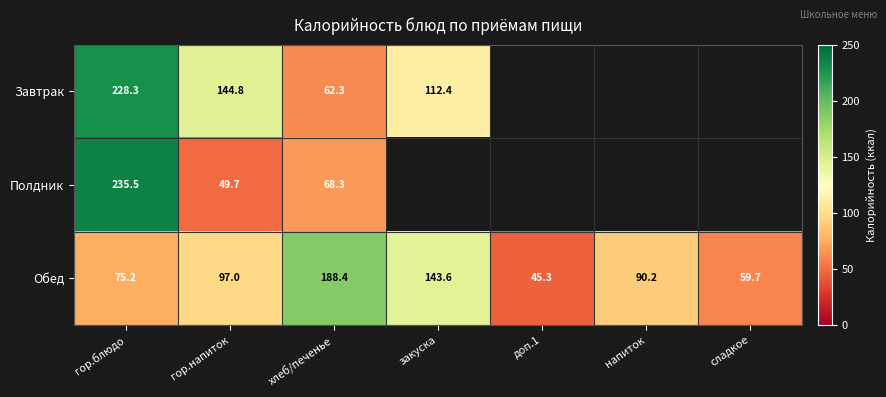

Which label corresponds to the smallest value in the chart?

доп.1